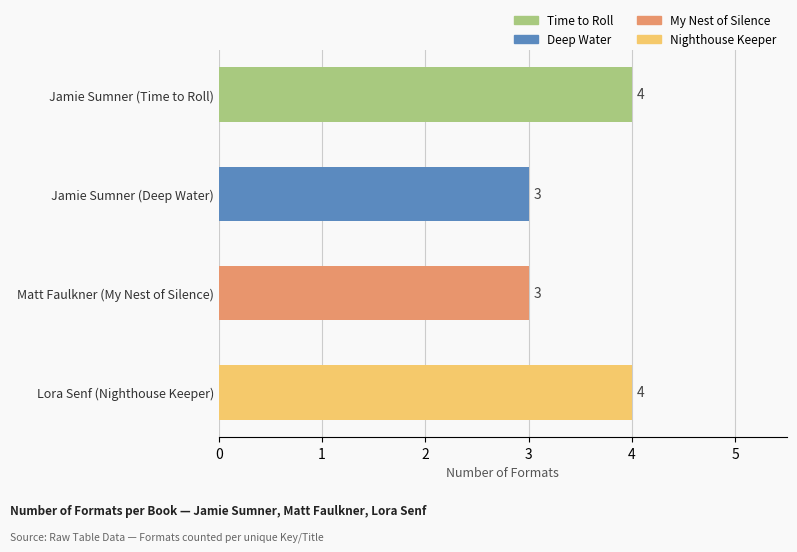

What is the minimum value shown in the chart?

3